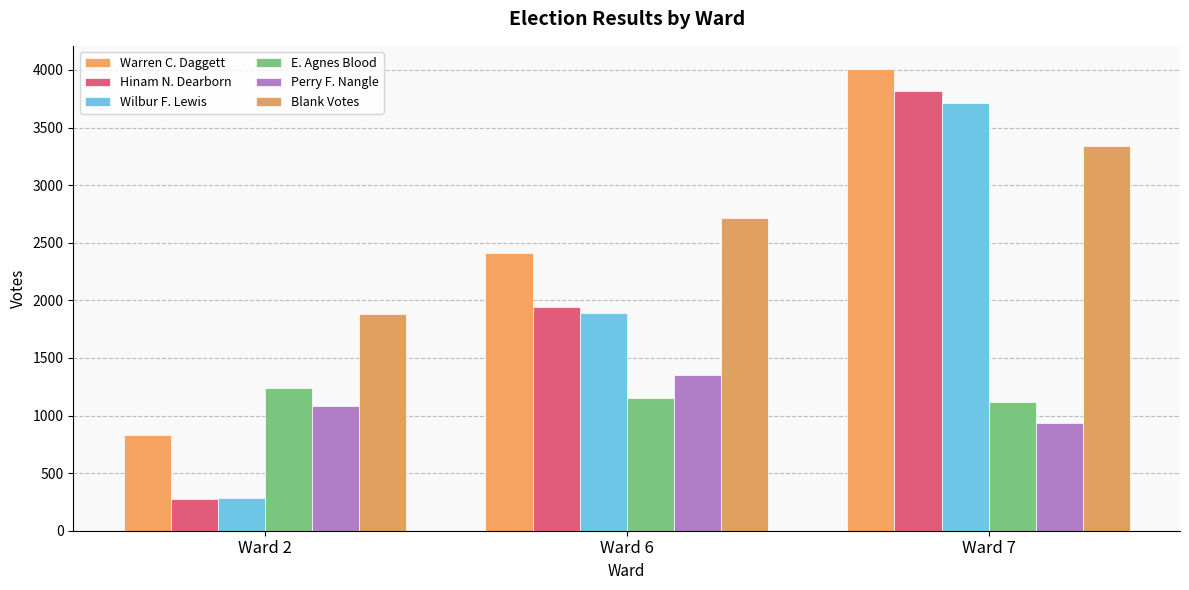

True or false: Warren C. Daggett has a value of 832 at Ward 2.

True